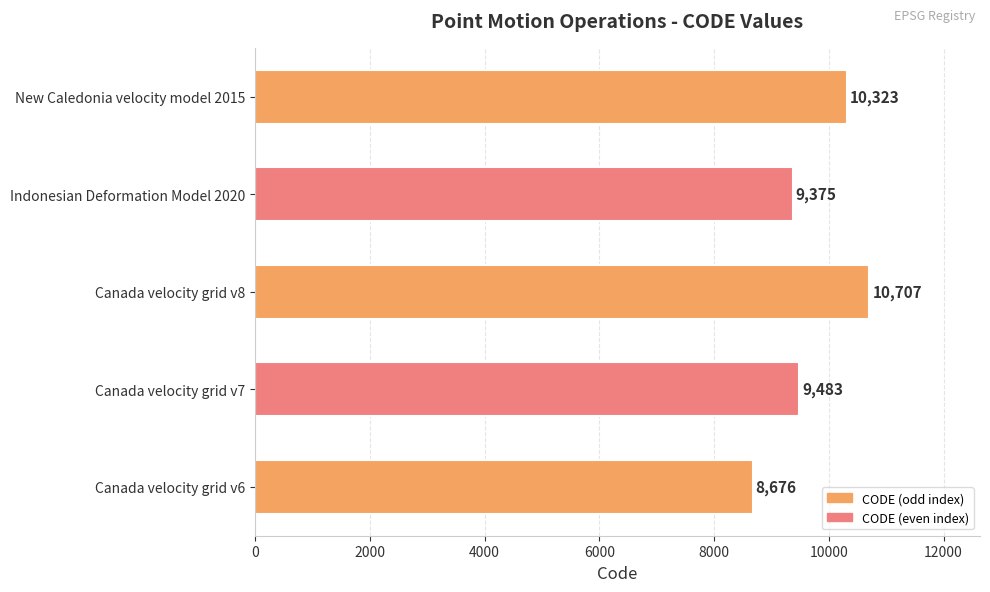

True or false: the data shows 9375 at Indonesian Deformation Model 2020.

True